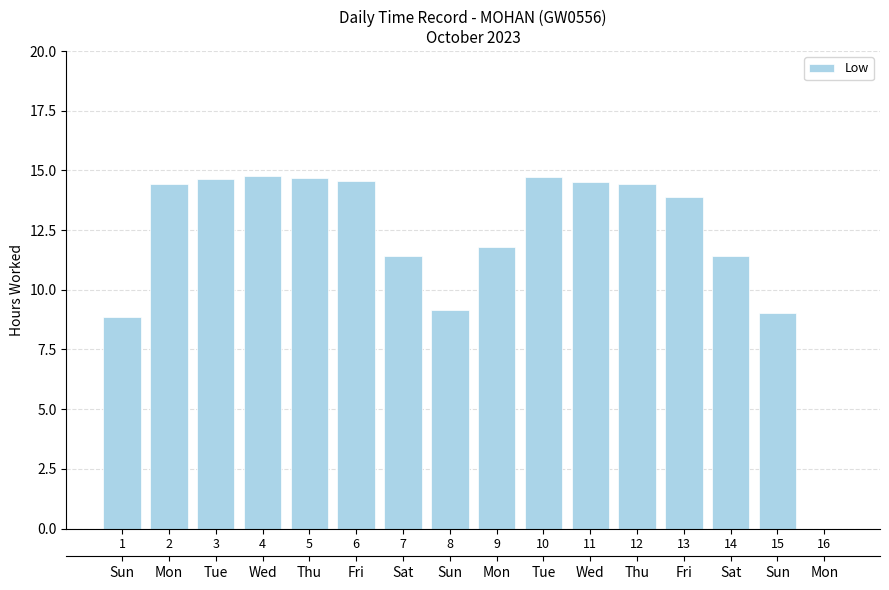

What is the difference between the second highest and second lowest values?

5.8